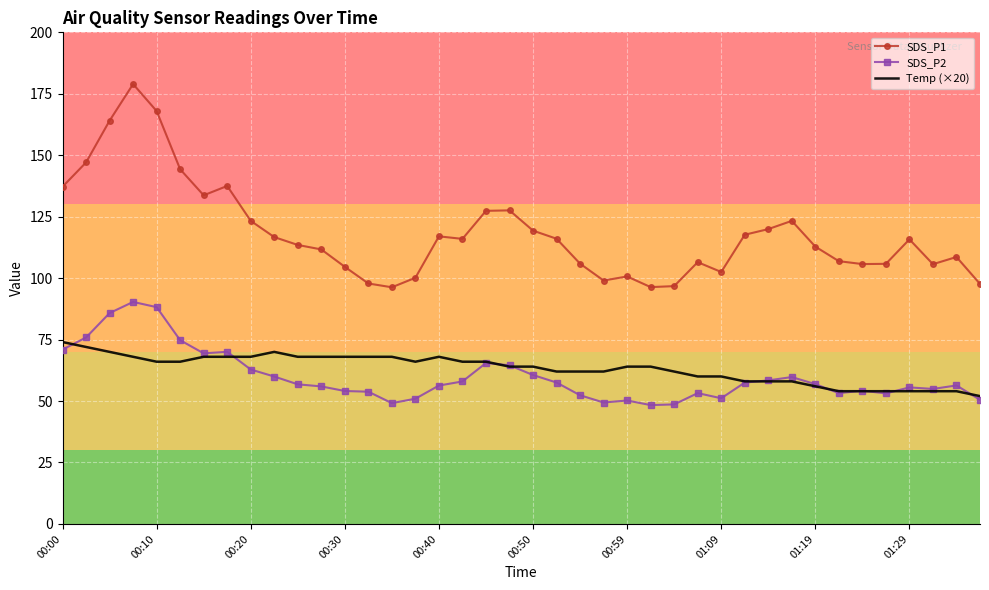

List the series in order of their peak value, highest first.

SDS_P1, SDS_P2, Temp (×20)